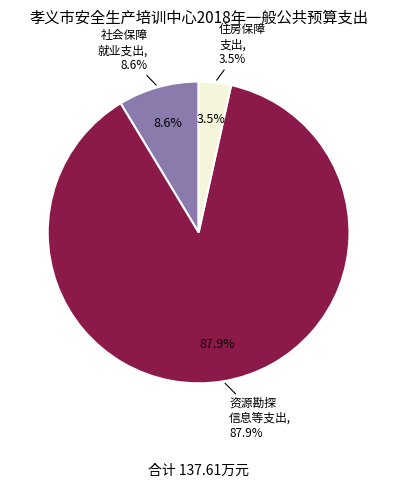

To the nearest percent, what percentage of the pie is 社会保障和就业支出?

9%